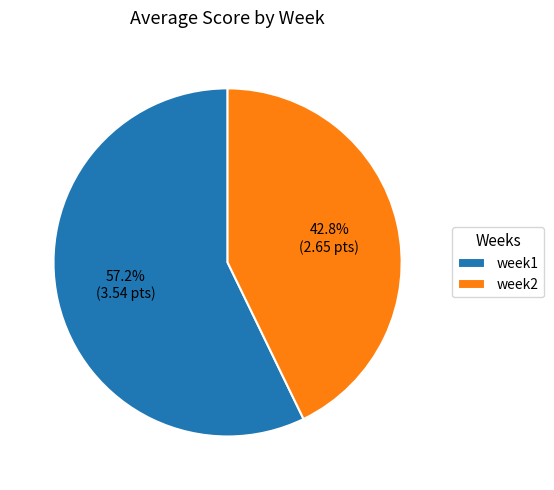

How many slices are in this pie chart?

2